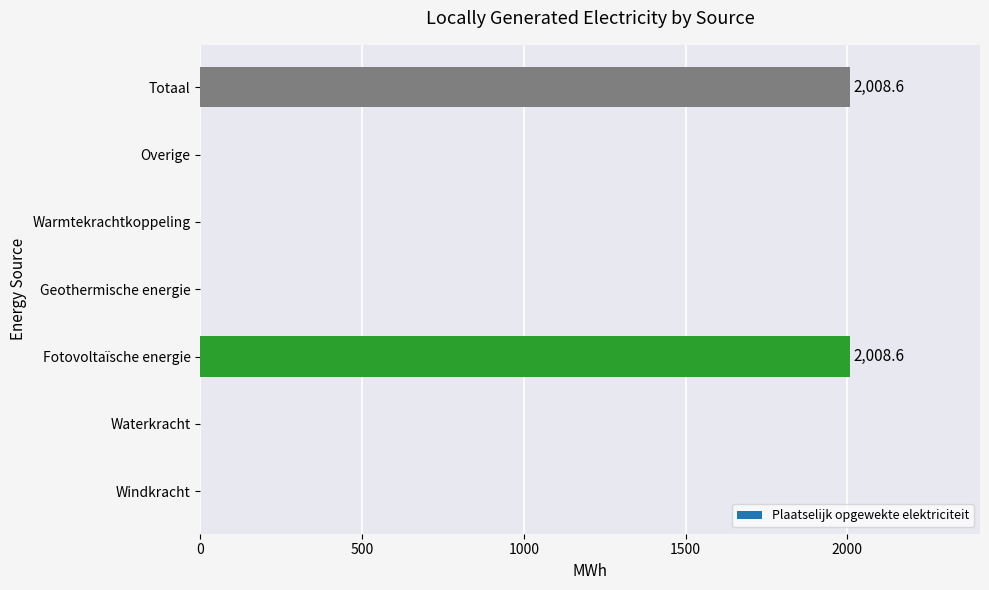

Reading bottom to top, transcribe all the data shown in this chart.

Windkracht=0.0	Waterkracht=0.0	Fotovoltaïsche energie=2008.6	Geothermische energie=0.0	Warmtekrachtkoppeling=0.0	Overige=0.0	Totaal=2008.6